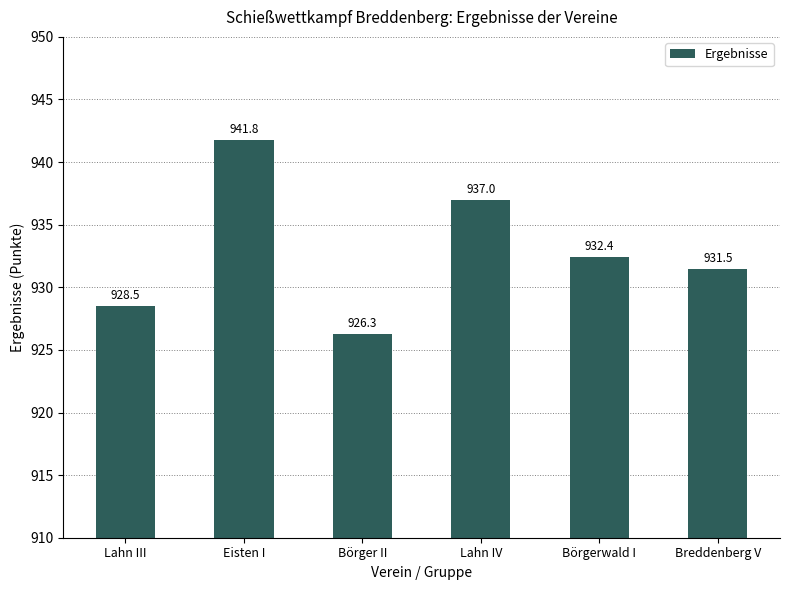

Where is the data nearest to the value 934?

Börgerwald I